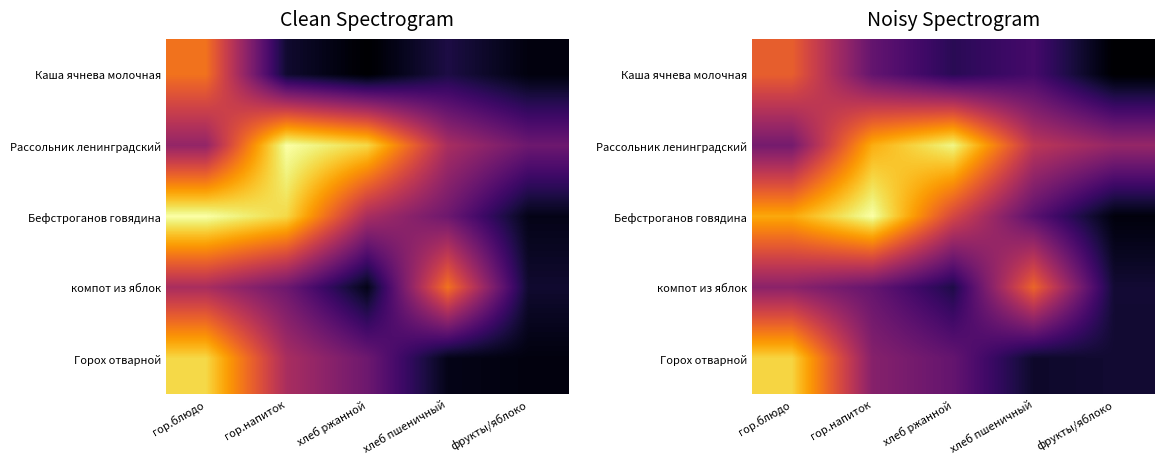

At which label does Каша ячнева молочная reach its minimum?

фрукты/яблоко